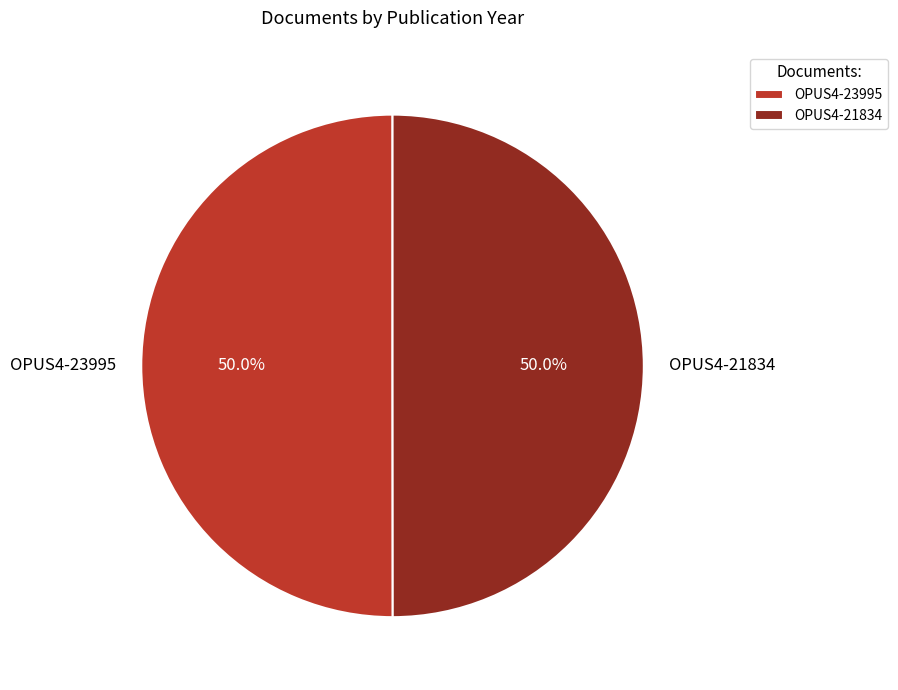

Approximately how many times larger is the value at OPUS4-21834 compared to OPUS4-23995?

1.0